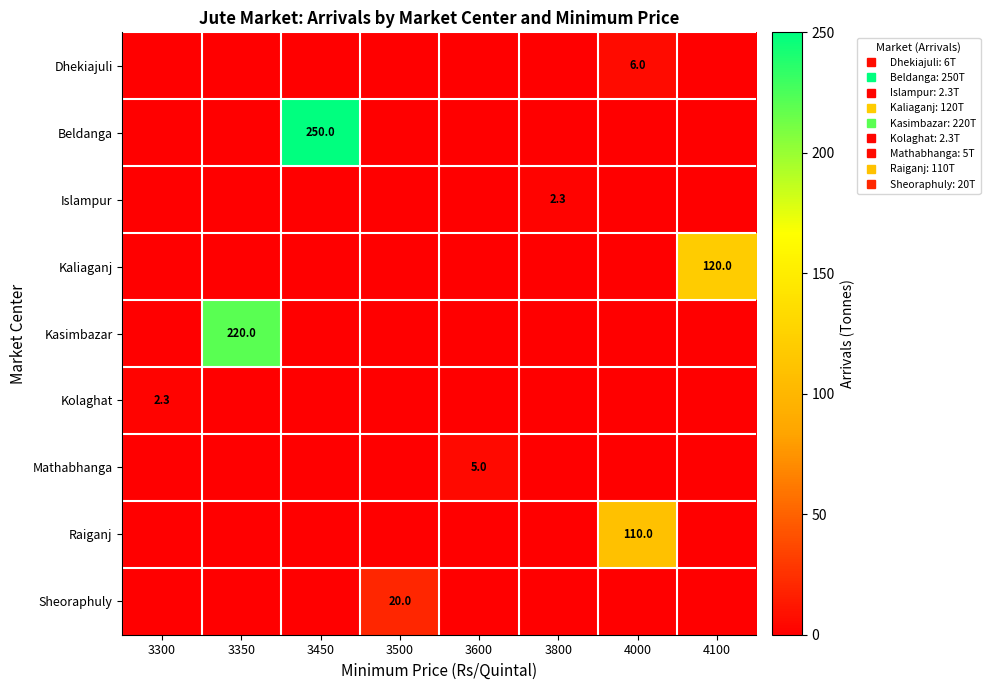

Rank the categories by Dhekiajuli value from highest to lowest.

4000, 3300, 3350, 3450, 3500, 3600, 3800, 4100